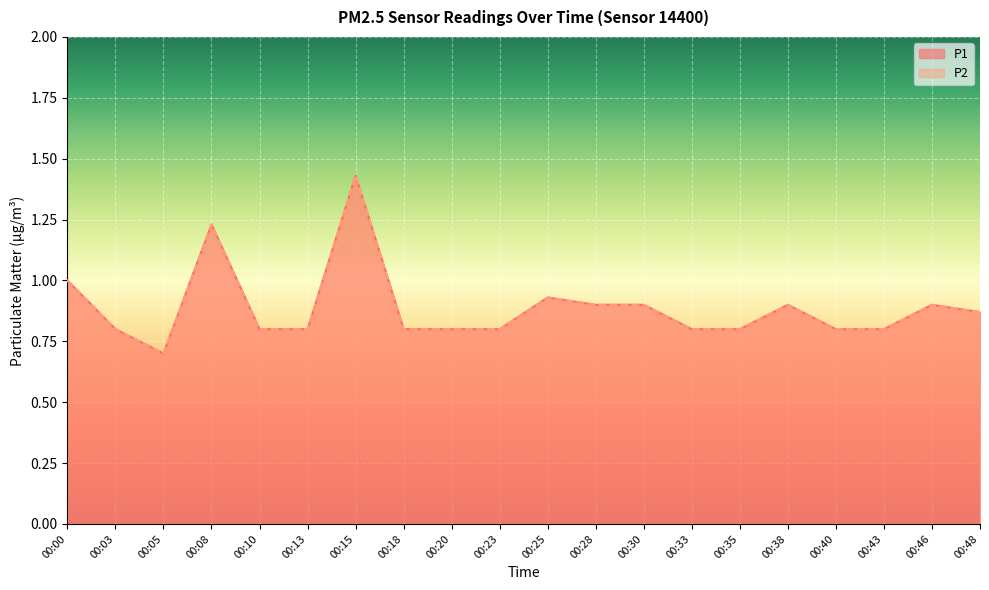

Reading left to right, transcribe all the data shown in this chart.

P1: 1.0	0.8	0.7	1.2	0.8	0.8	1.4	0.8	0.8	0.8	0.9	0.9	0.9	0.8	0.8	0.9	0.8	0.8	0.9	0.9
P2: 1.0	0.8	0.7	1.2	0.8	0.8	1.4	0.8	0.8	0.8	0.9	0.9	0.9	0.8	0.8	0.9	0.8	0.8	0.9	0.9